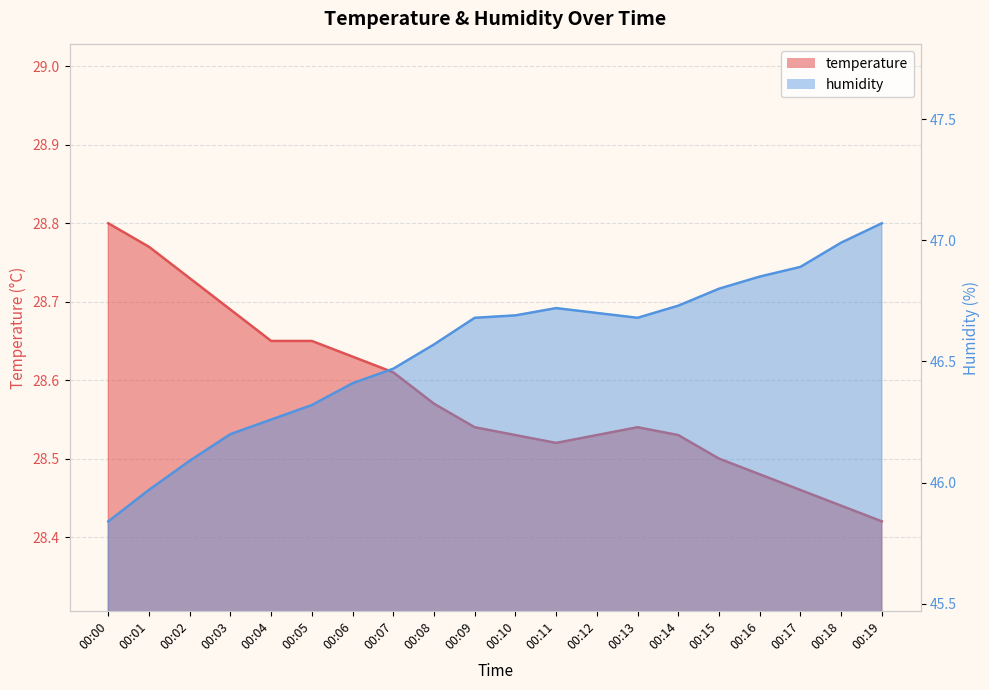

What is the difference between the highest and lowest values at 00:14?

18.2